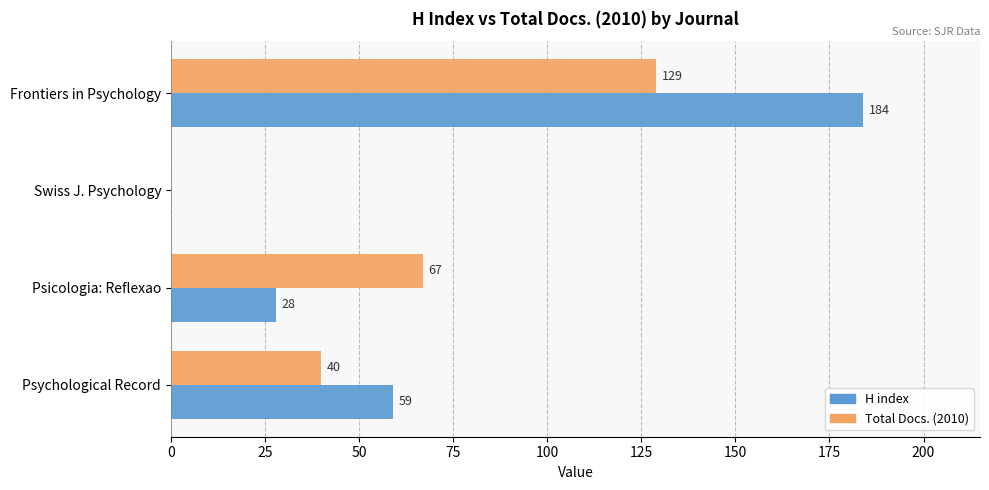

Which series has the largest total across all categories?

H index